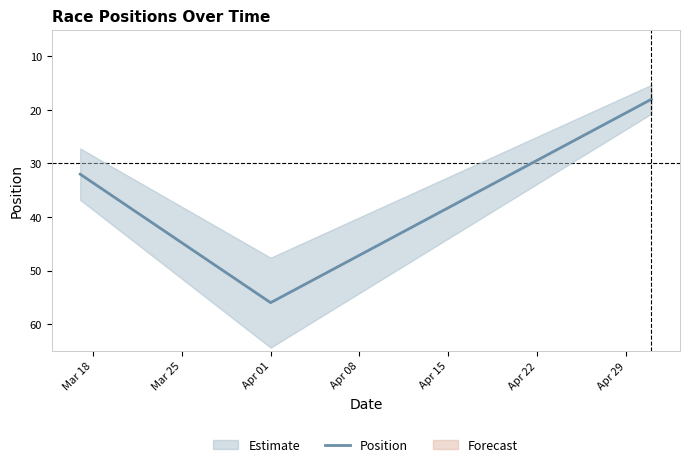

What is the difference between the maximum and minimum values?

38